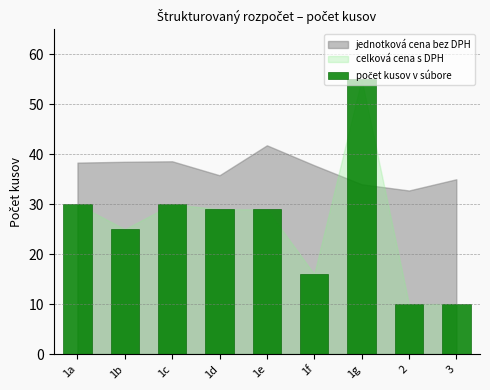

What is the value of the 1st bar from the left?

30